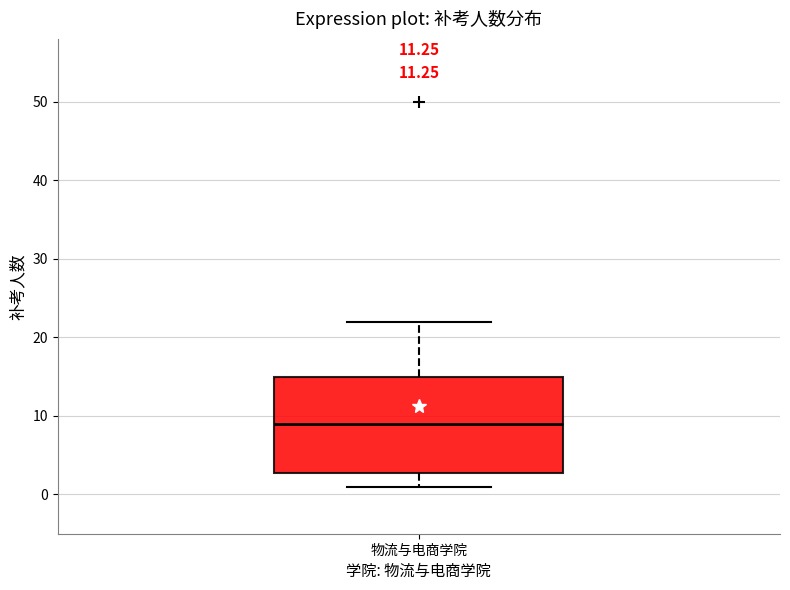

Read this box plot against the y-axis: the position of the median line, the range covered by the box, and the ends of both whiskers. The values are not printed on the chart, so give them approximately, as read against the axis.

median 9, box 3 to 15, whiskers 1 to 22